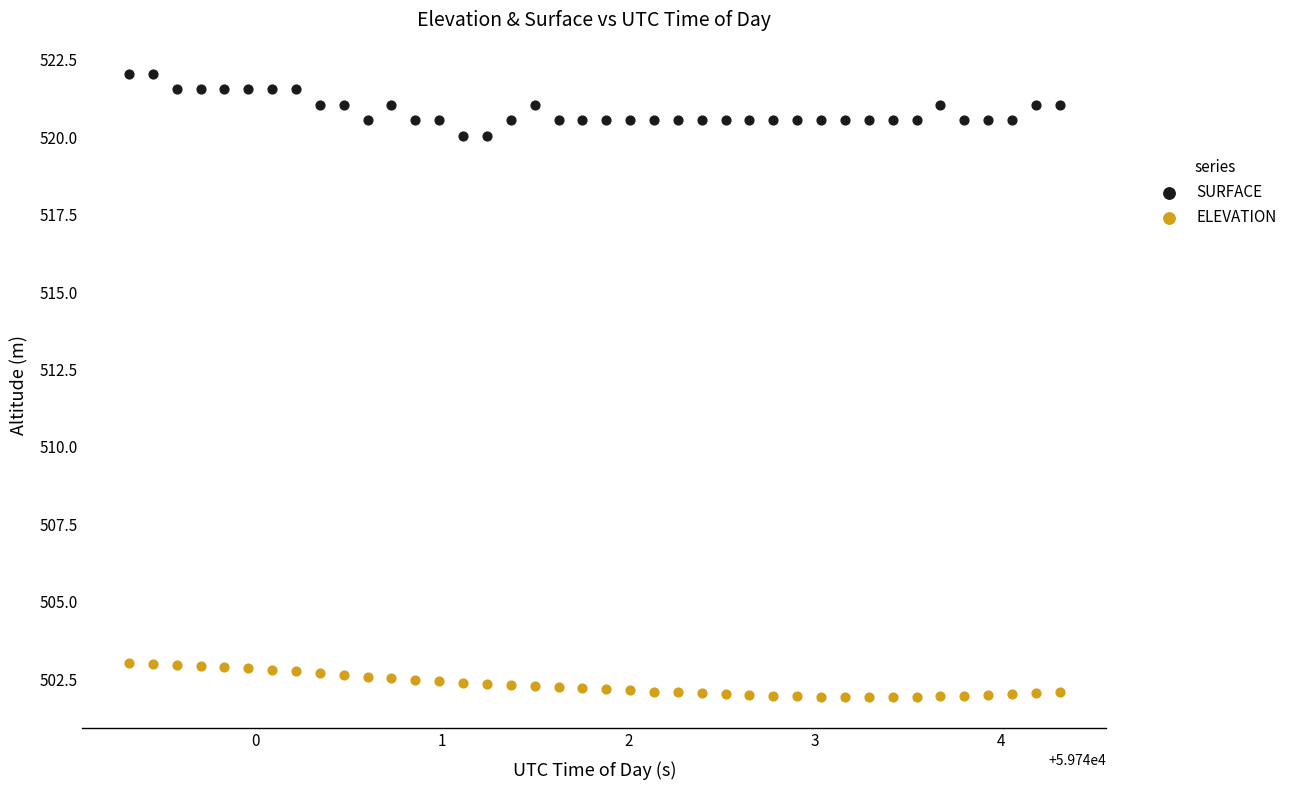

Across all data points, what is the range of Y values (max minus min)?

20.1